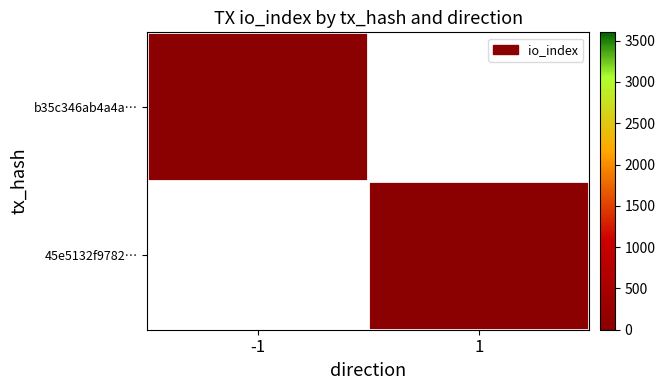

How many distinct data groups are displayed?

2